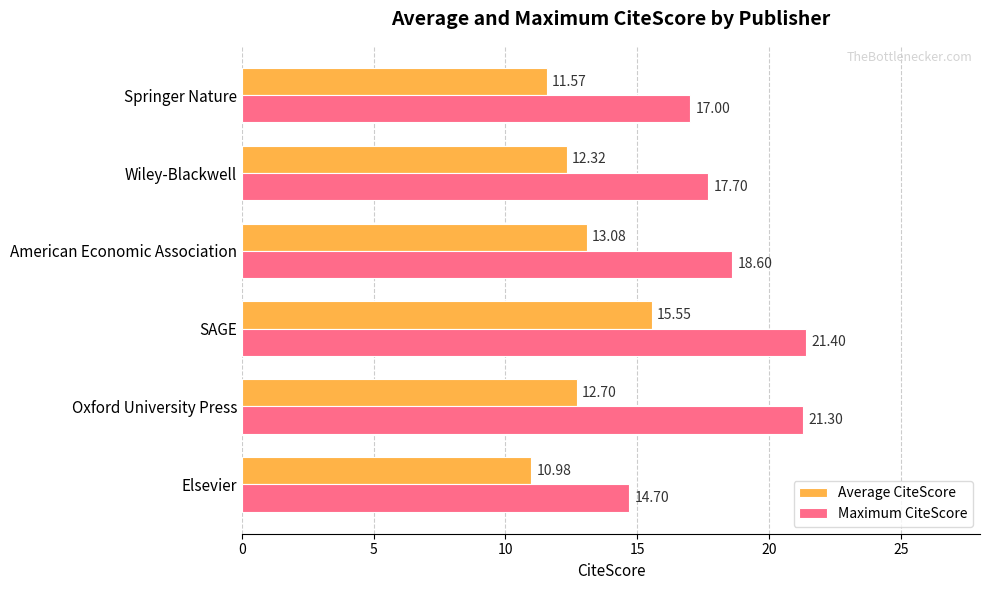

What is the sum of the Average CiteScore values at Elsevier and SAGE?

26.5